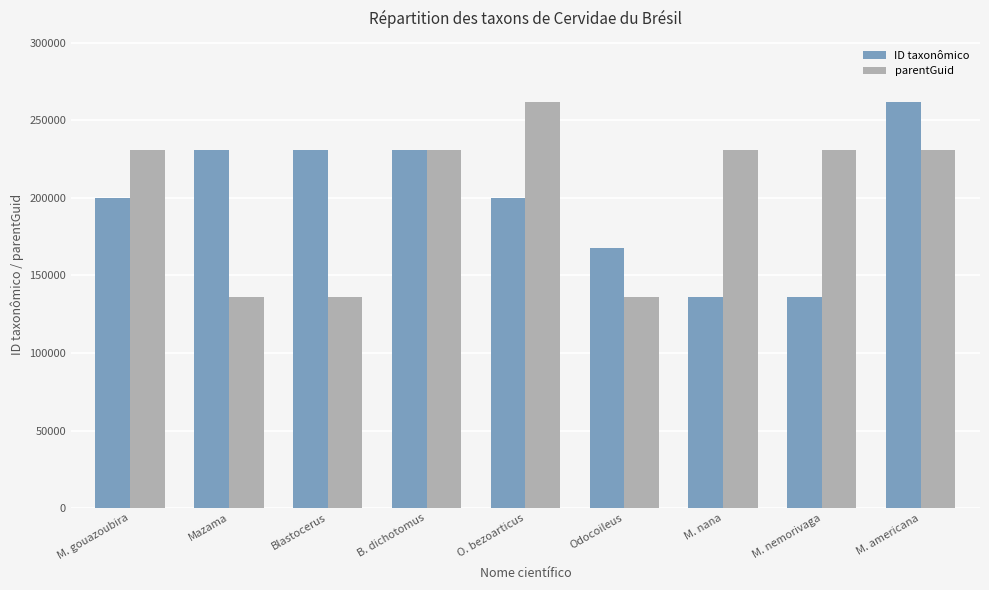

Is it true that parentGuid equals 119705 at O. bezoarticus?

False